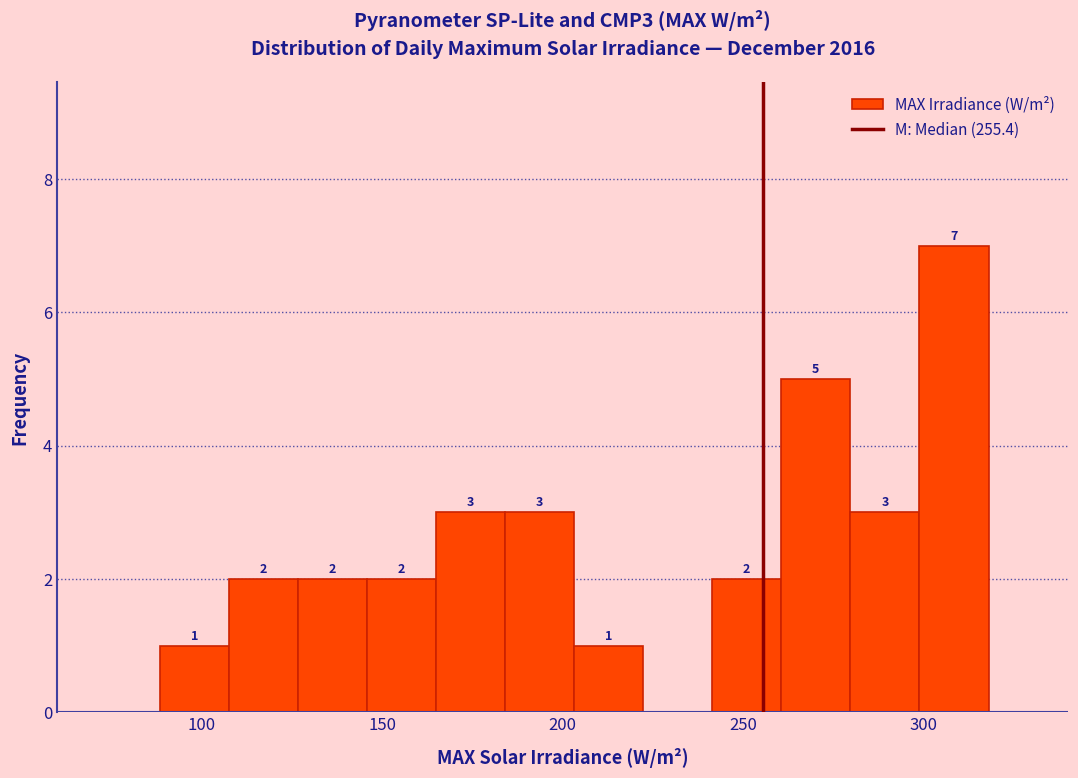

Read against the x-axis, roughly where is the centre of the tallest bar?

310